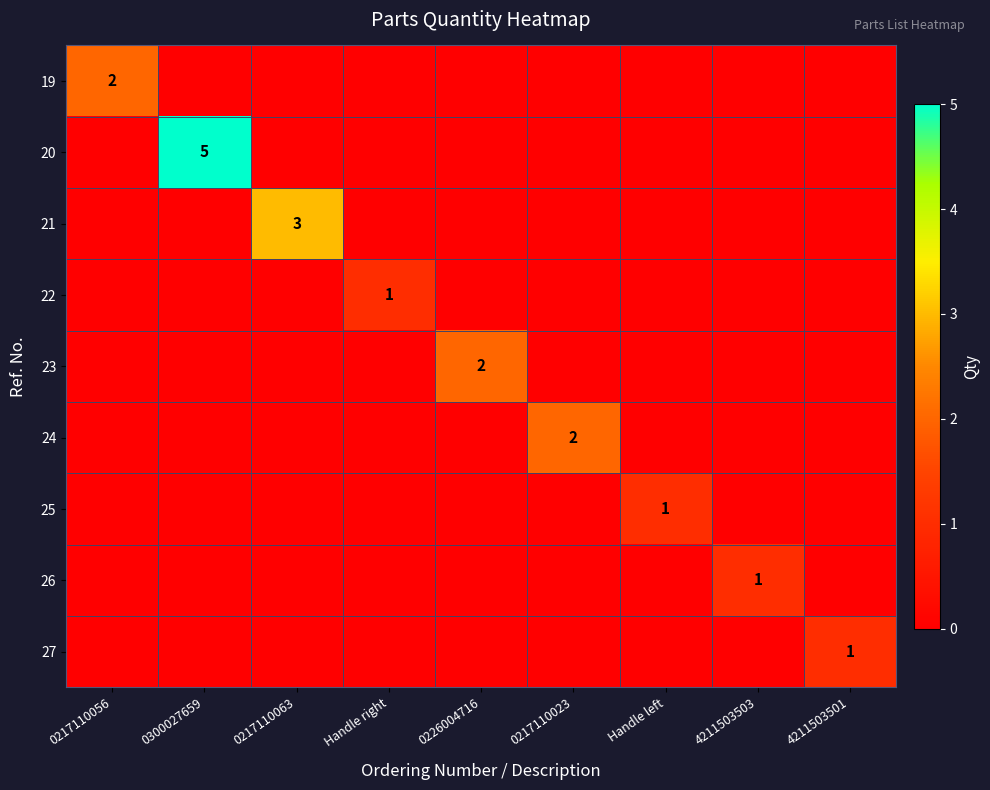

True or false: 23 has a value of 1 at 0226004716.

False